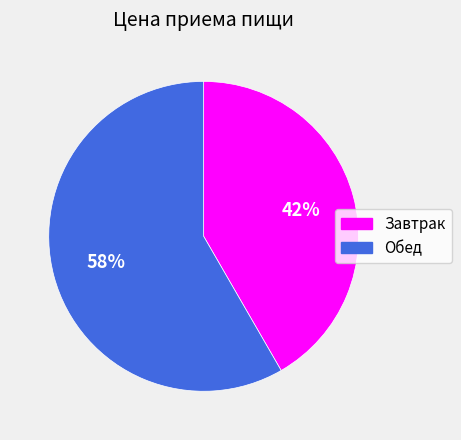

To the nearest percent, what portion does Завтрак represent?

42%